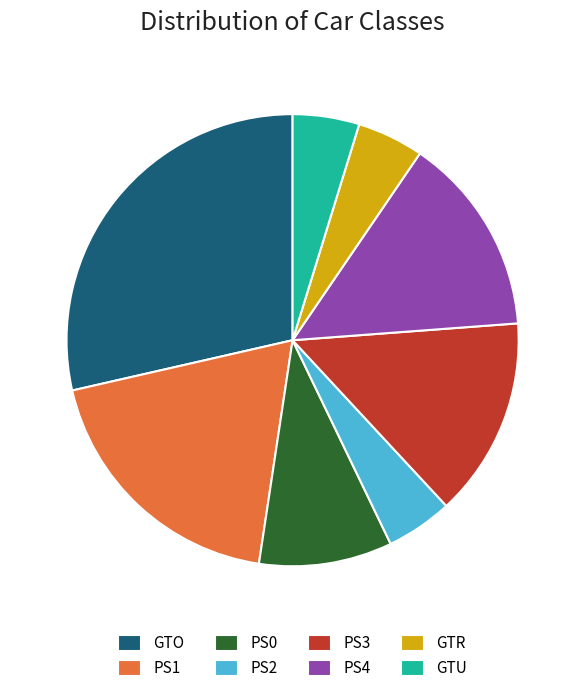

Does PS3 represent more than half of the total?

No